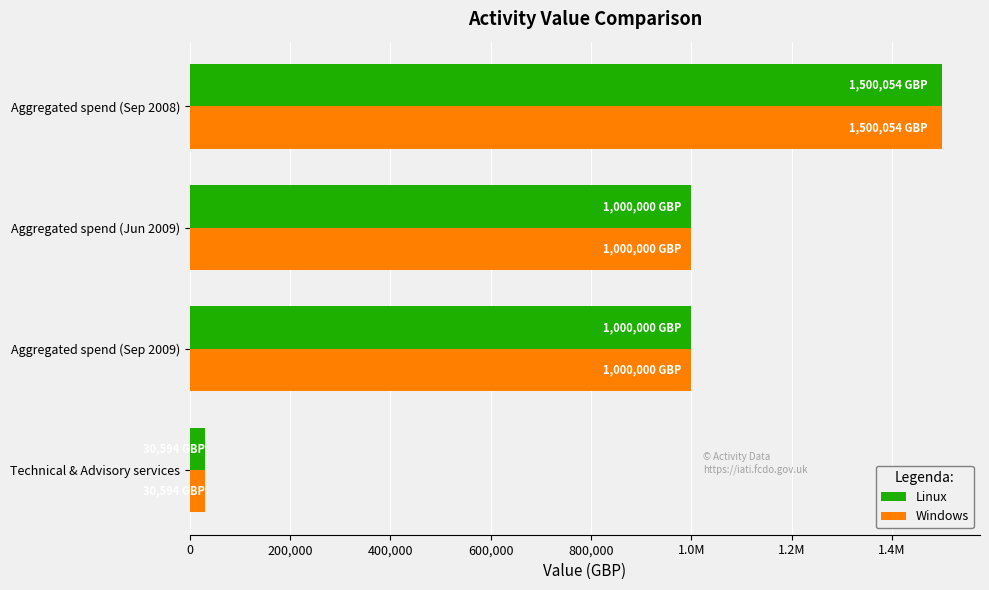

What are all the series names shown in the legend?

Linux, Windows